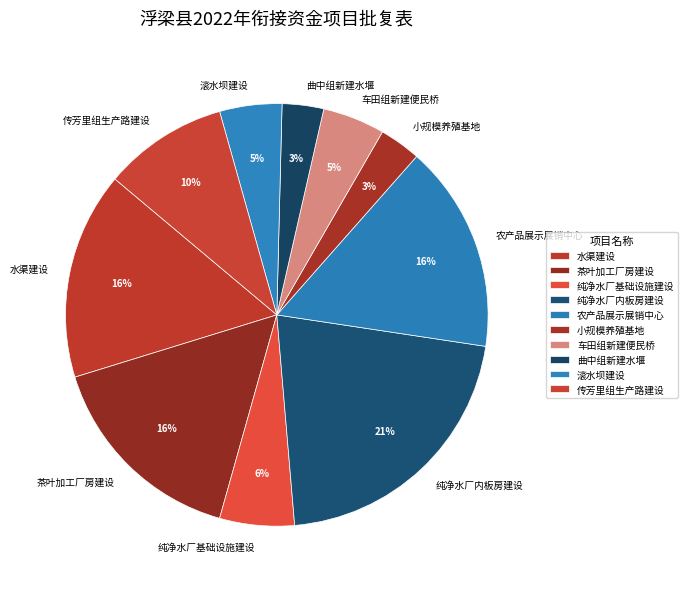

To the nearest percent, what portion does 纯净水厂基础设施建设 represent?

6%